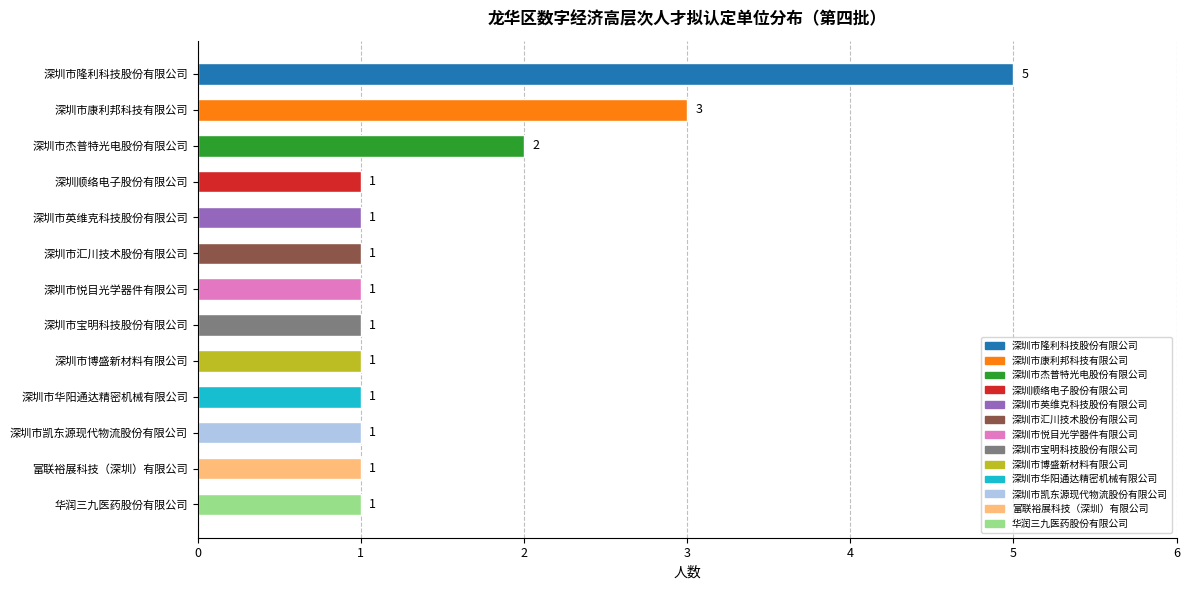

What is the difference between the maximum and minimum values?

4